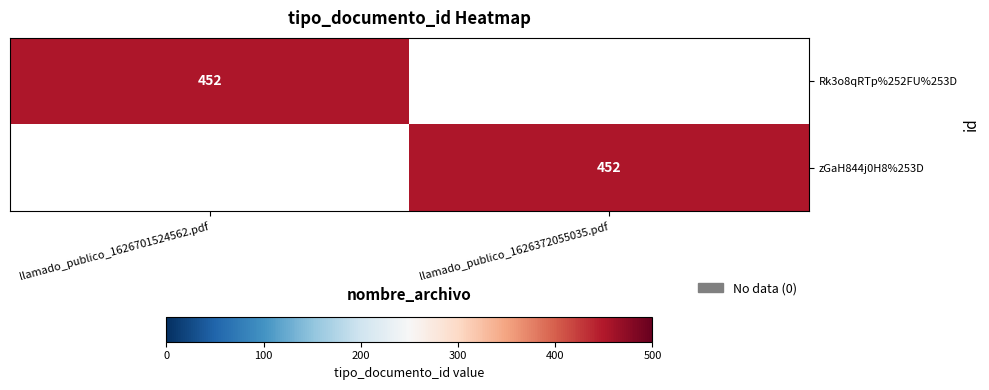

True or false: zGaH844j0H8%253D has a value of 696 at llamado_publico_1626372055035.pdf.

False